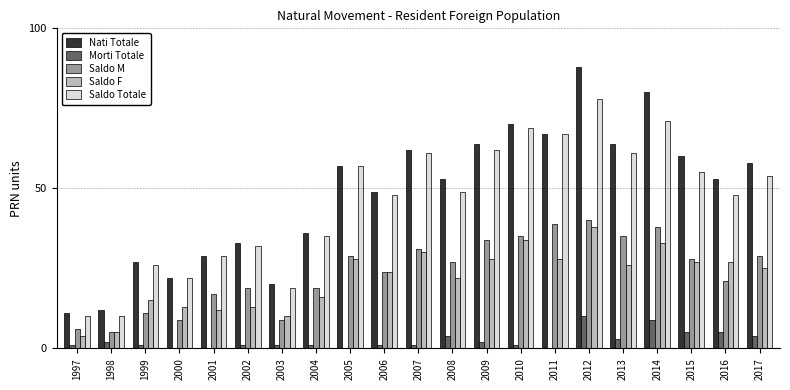

The value of Saldo M at 2016 is 21. True or false?

True